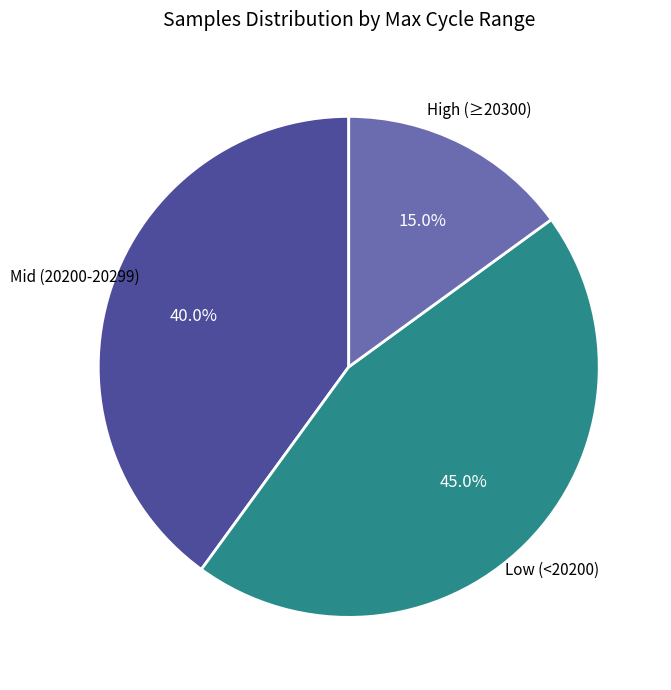

Is there any slice that represents more than half of the pie?

No